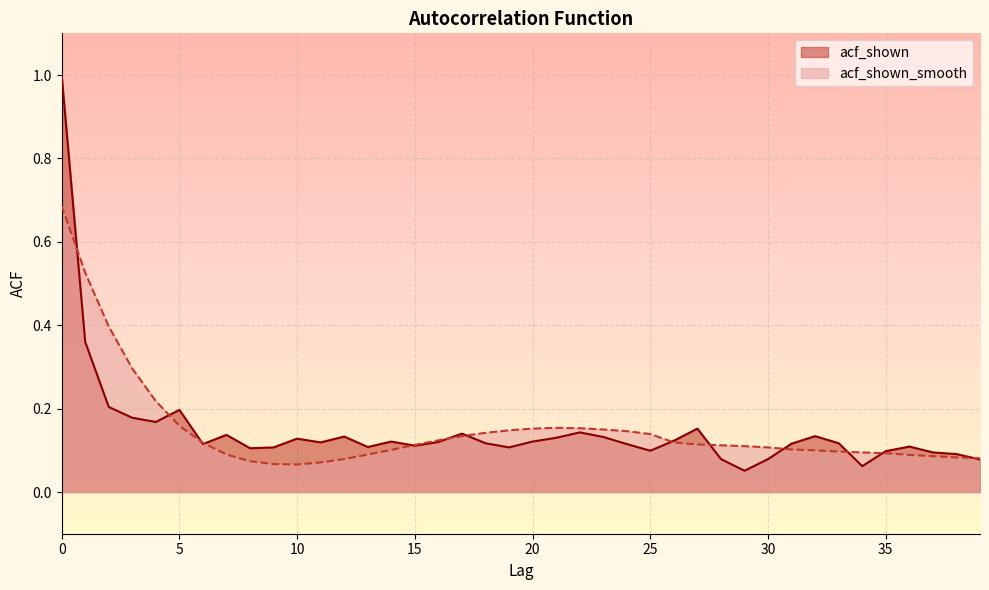

After their last crossing, which series has the higher values: acf_shown or acf_shown_smooth?

acf_shown_smooth